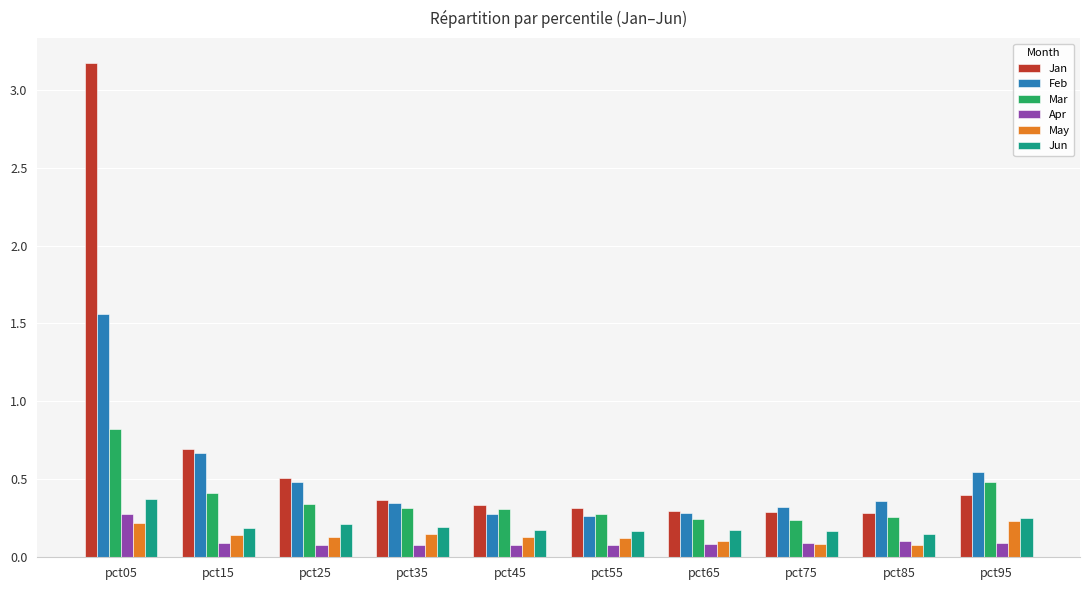

How many categories are shown in the chart?

10